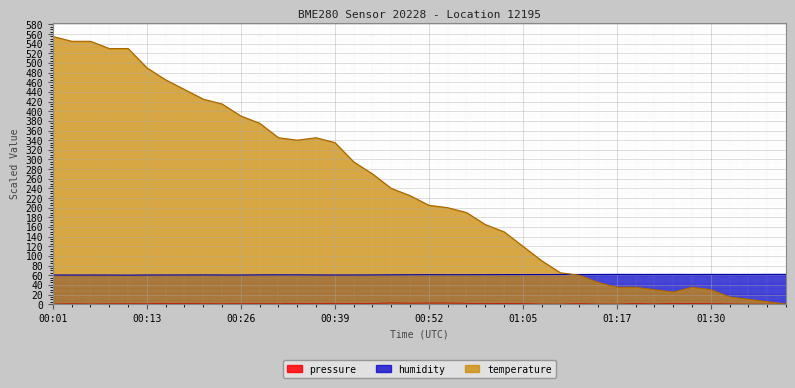

Between which two adjacent categories do temperature and pressure first intersect?

01:38 and 01:40